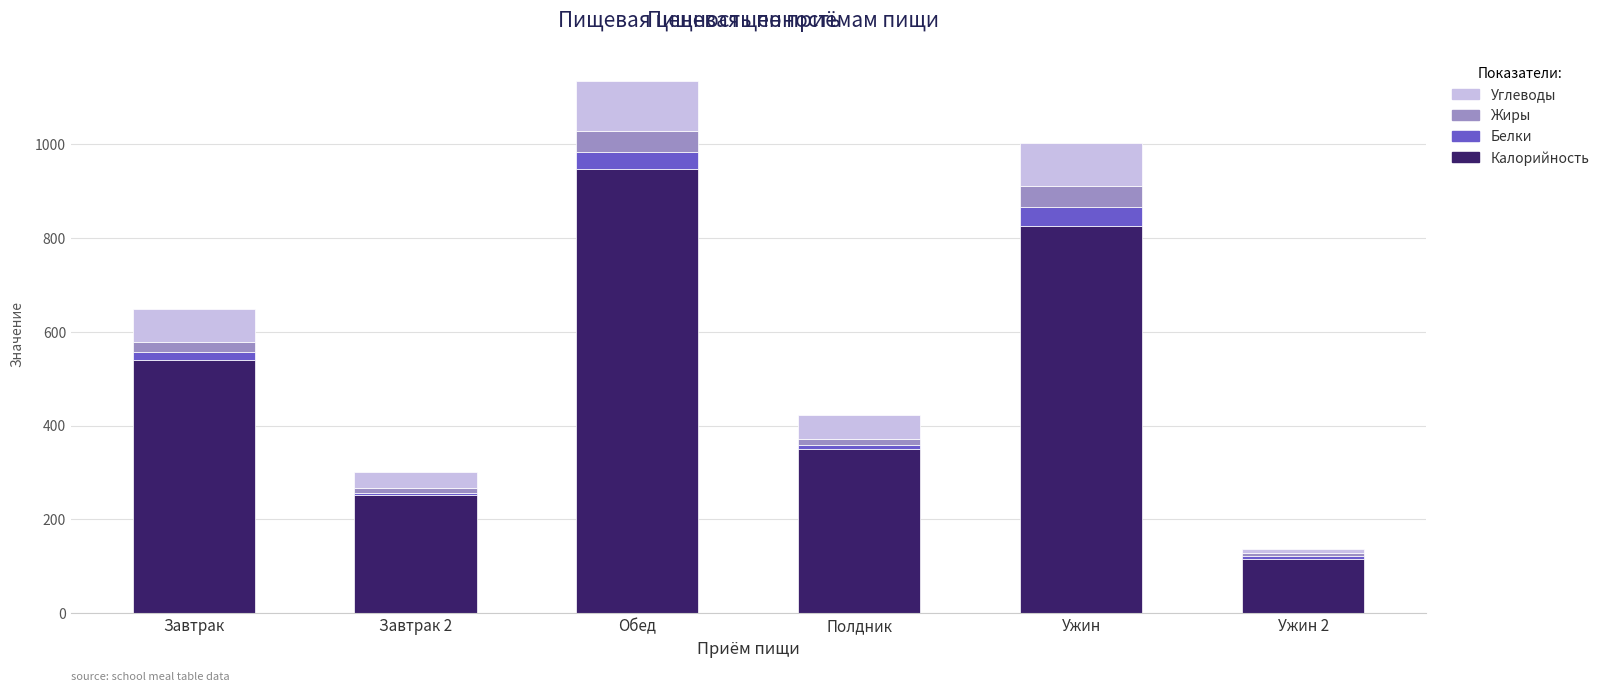

What is the maximum value for Калорийность?

948.0